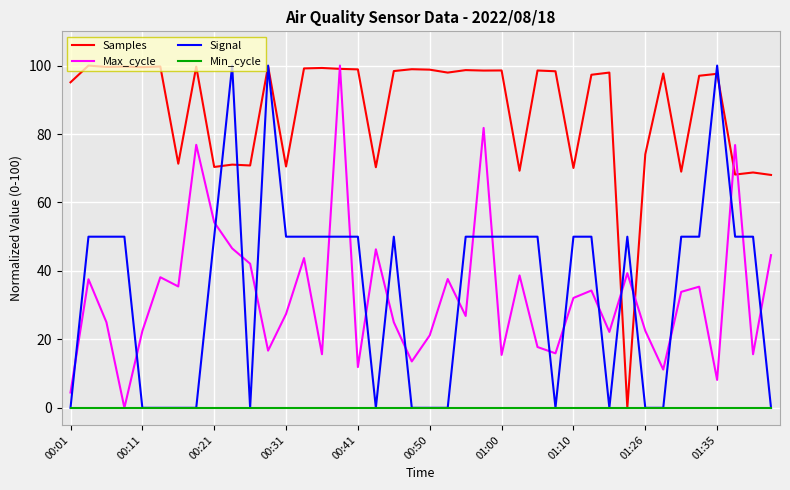

True or false: Signal and Max_cycle intersect in this chart.

True